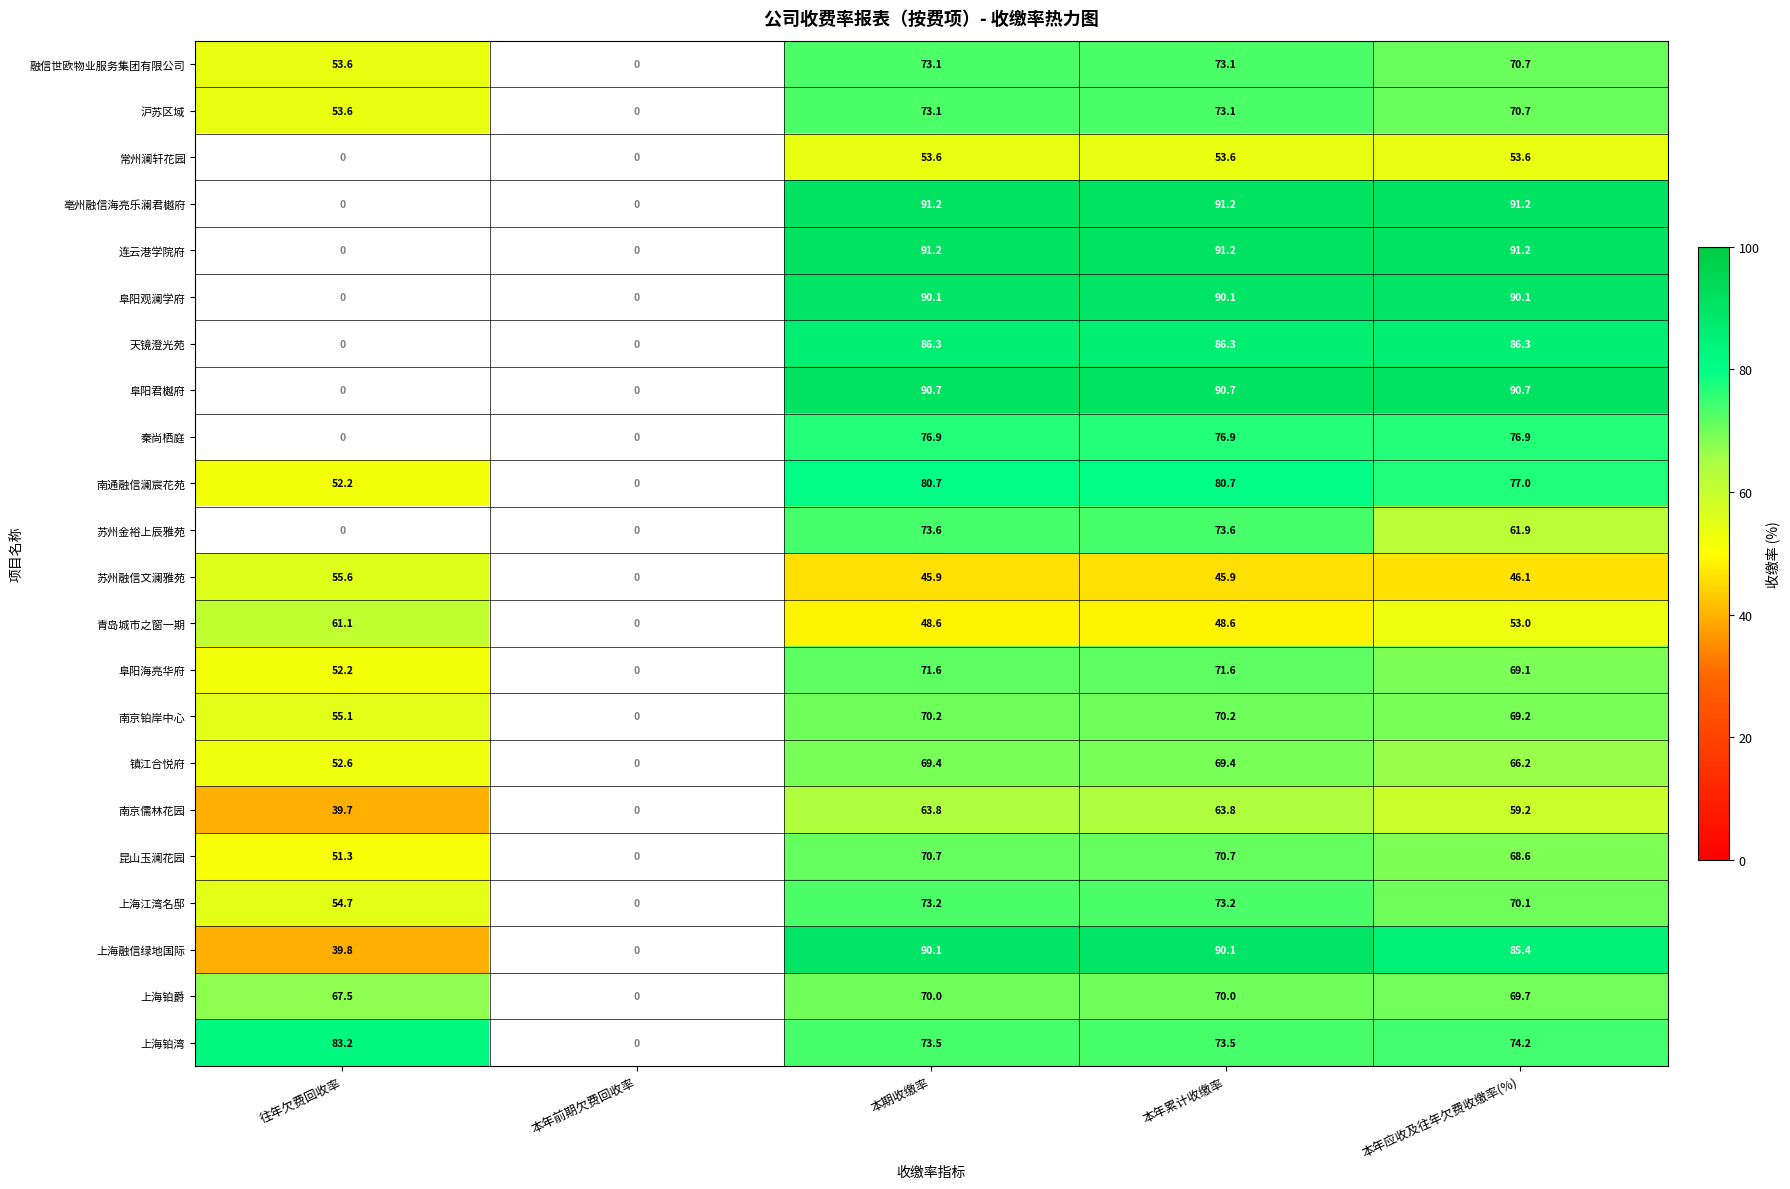

What is the difference between the 上海铂湾 values at 本年应收及往年欠费收缴率(%) and 往年欠费回收率?

9.0